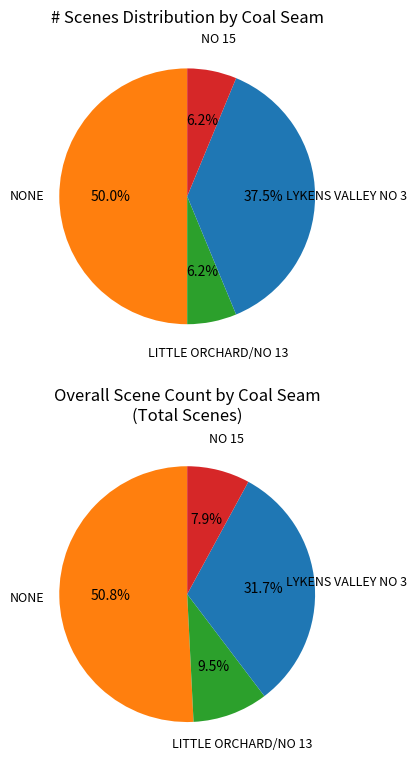

Is there a majority slice in this chart?

No